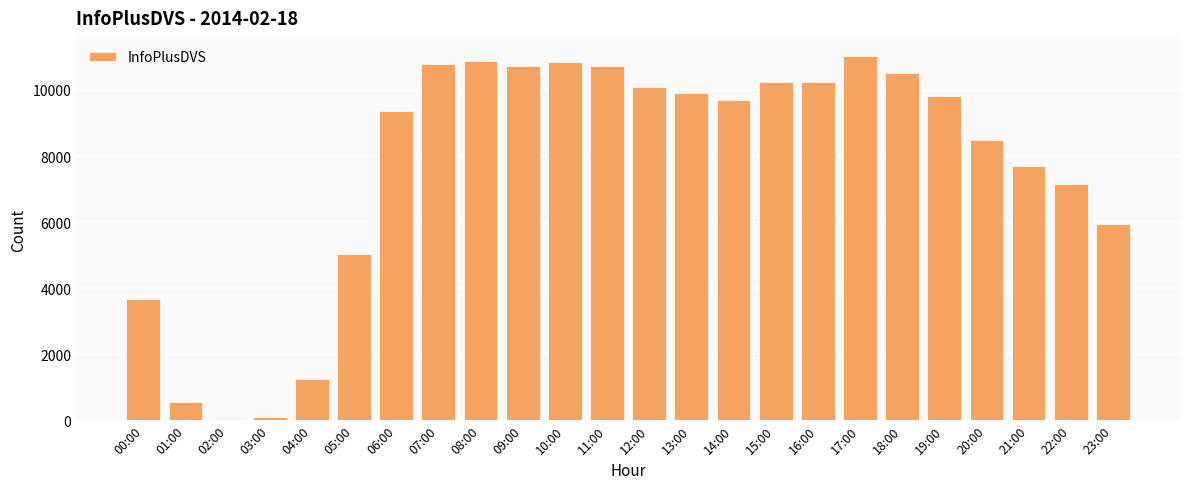

What is the label of the 14th bar from the left?

13:00